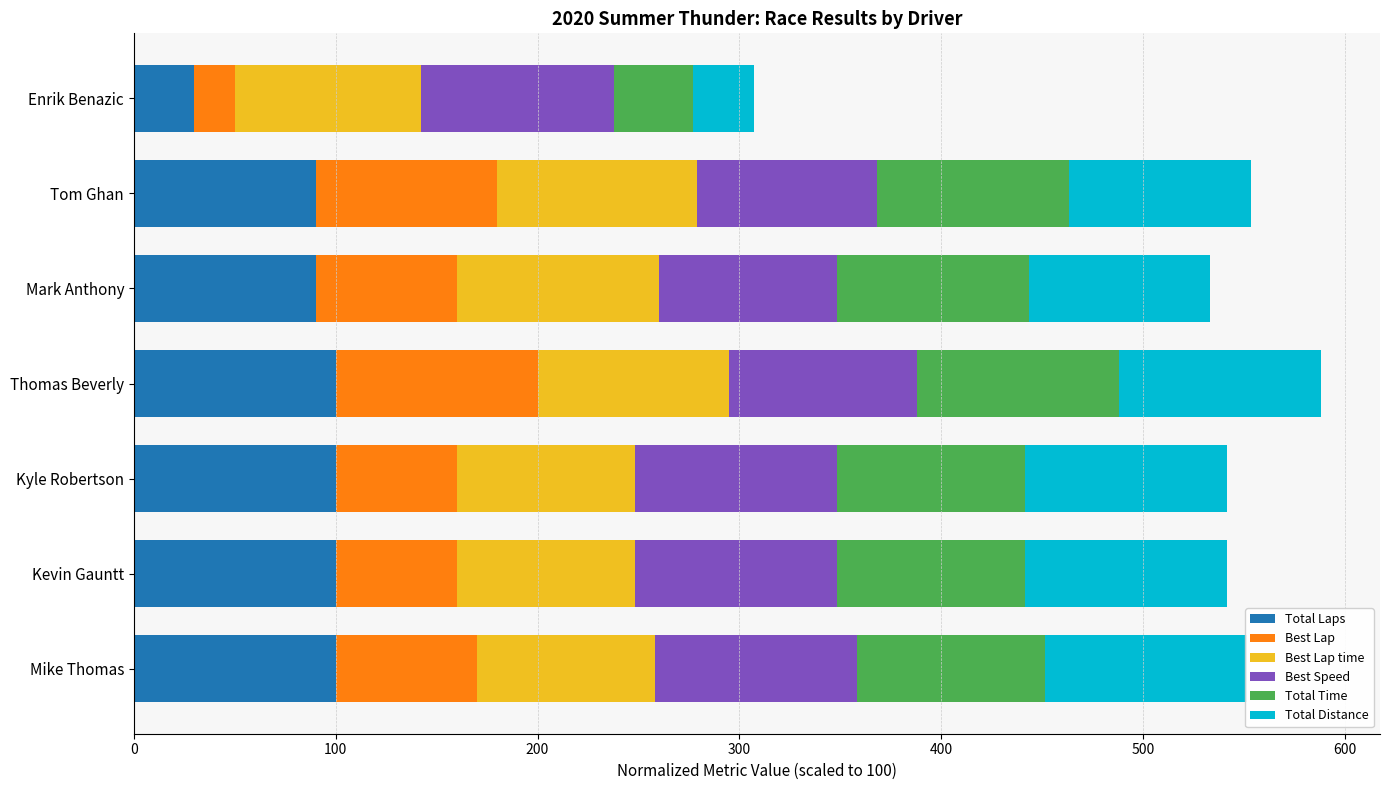

What is the maximum value for Best Speed?

100.0